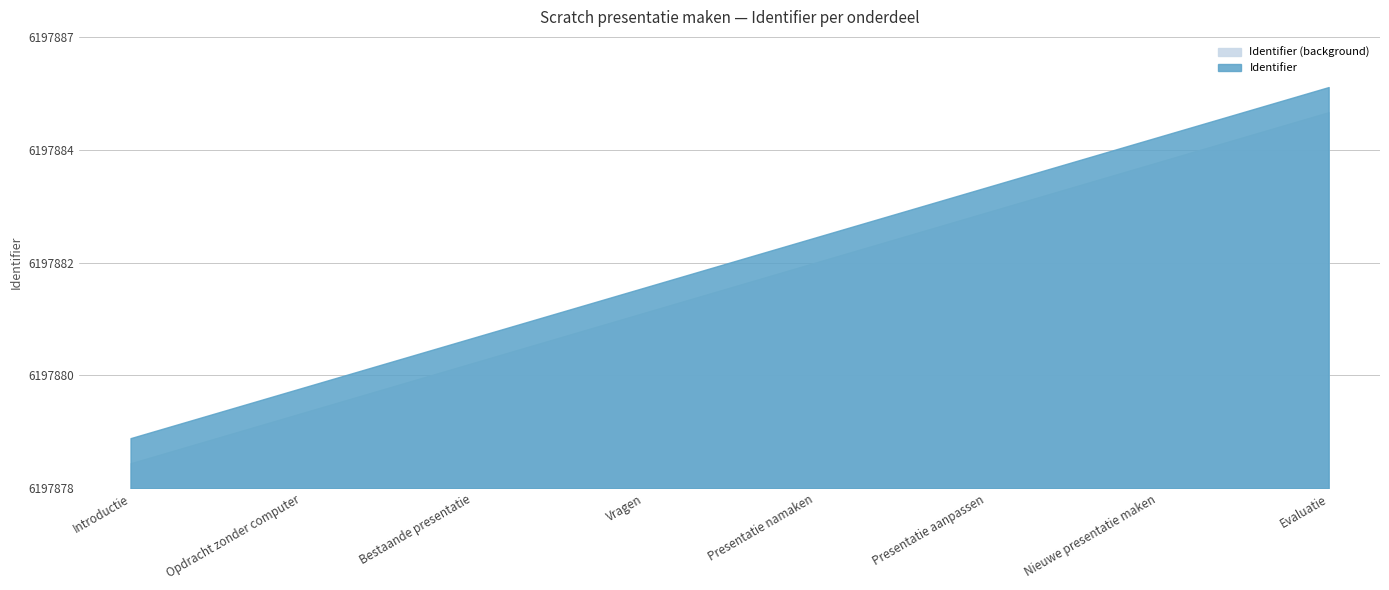

Which label corresponds to the largest value in the chart?

Evaluatie